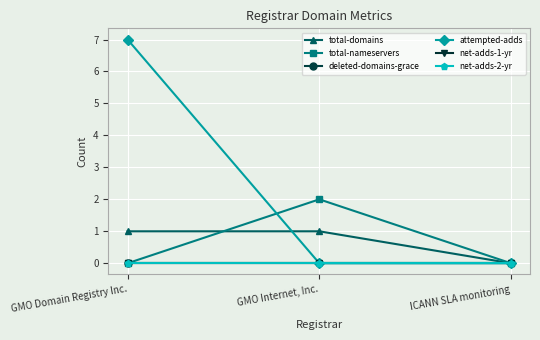

Rank the series by their maximum value, from highest to lowest.

attempted-adds, total-nameservers, total-domains, deleted-domains-grace, net-adds-1-yr, net-adds-2-yr